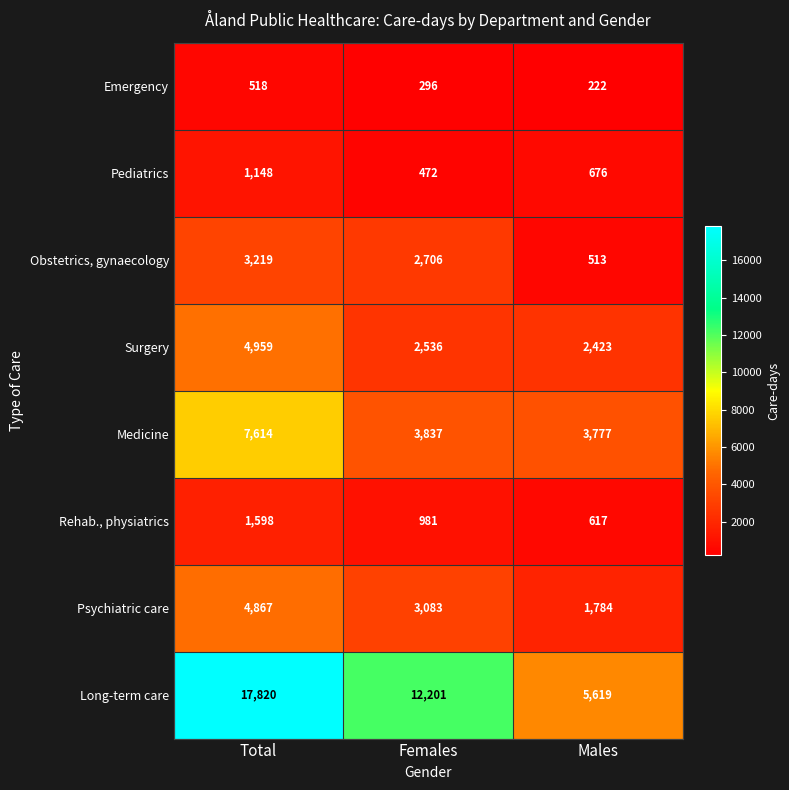

At which category does the chart reach its peak across all series?

Total